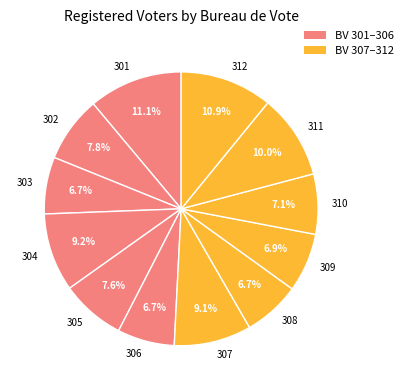

Is the sum of 301 and 312 greater than half?

No